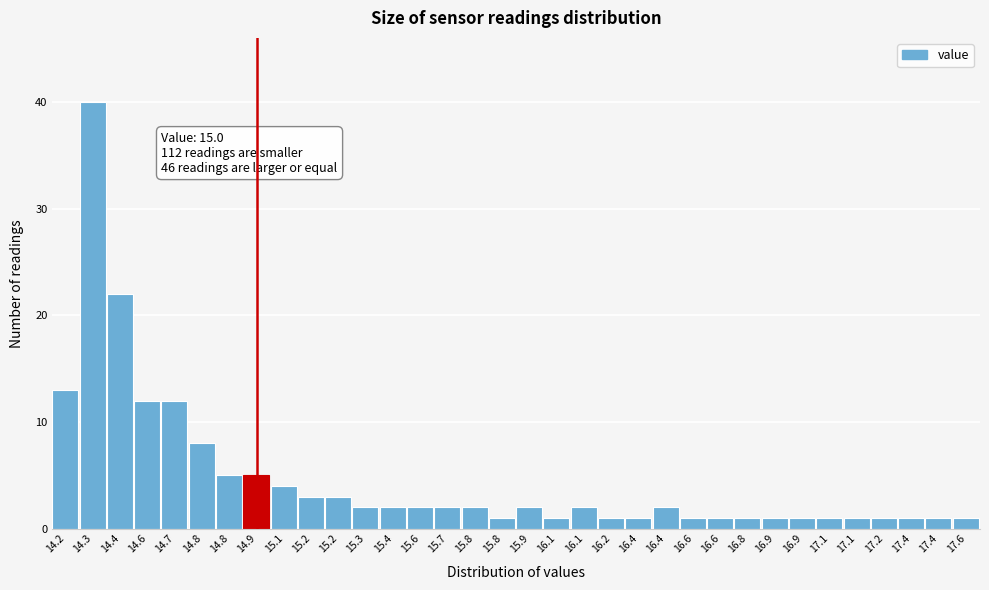

How many data points are less than 2?

15